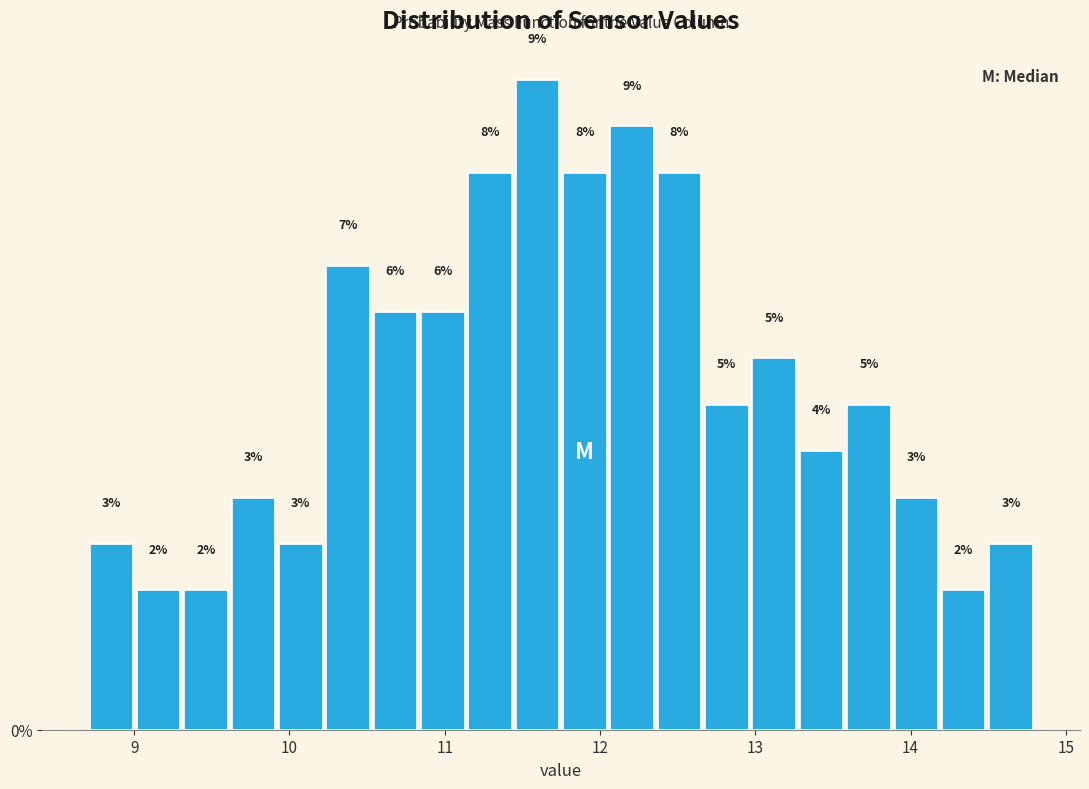

Around what value on the x-axis is the tallest bar? Give the approximate position of its centre, as read against the axis.

11.6